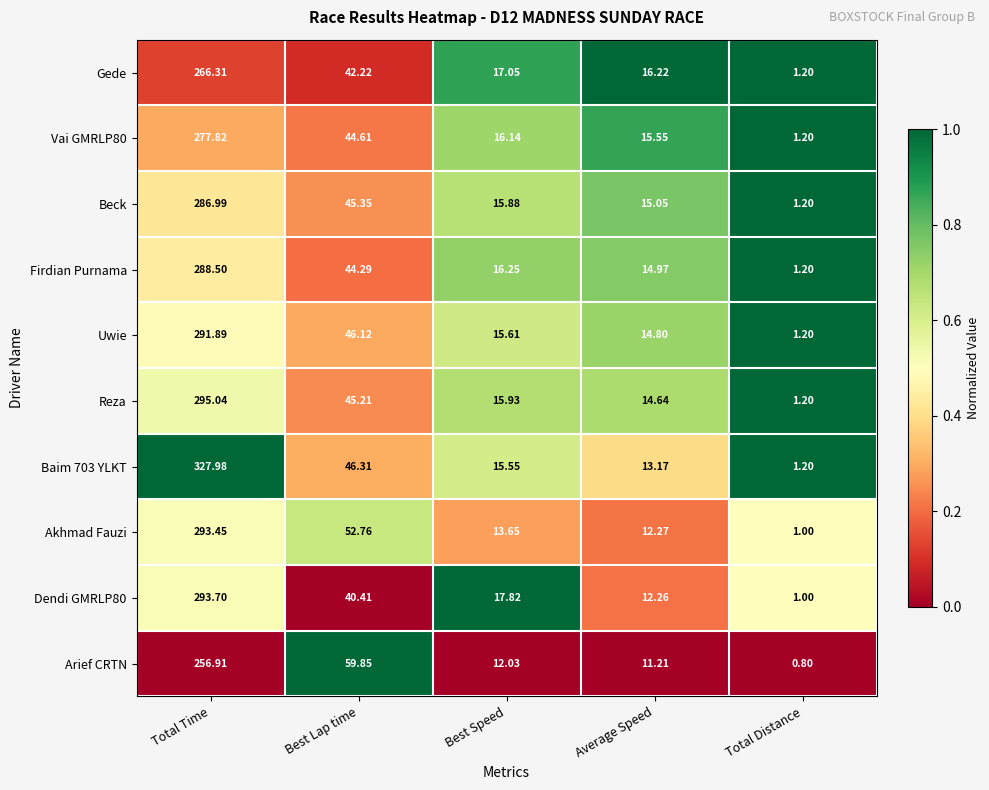

Between Best Lap time and Total Distance, which series saw the biggest shift?

Arief CRTN